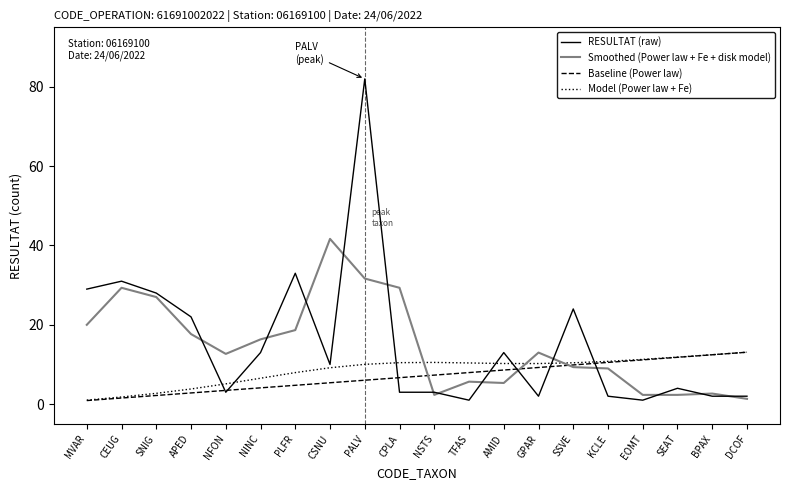

What is the sum of the RESULTAT (raw) values at TFAS and NFON?

4.0